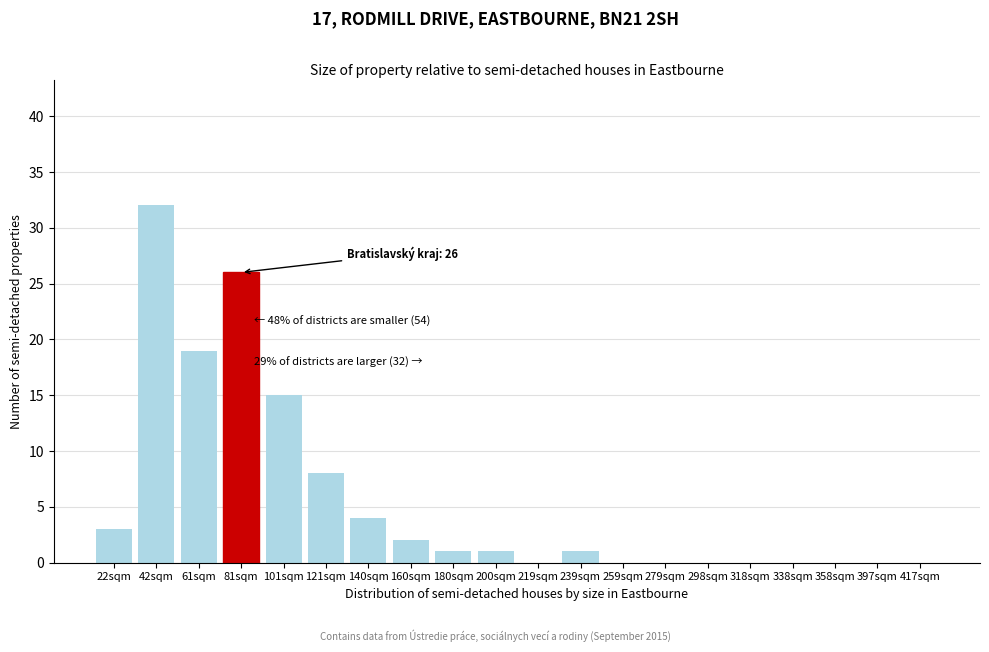

Reading left to right, extract all data points from this chart.

22sqm=3	42sqm=32	61sqm=19	81sqm=26	101sqm=15	121sqm=8	140sqm=4	160sqm=2	180sqm=1	200sqm=1	219sqm=0	239sqm=1	259sqm=0	279sqm=0	298sqm=0	318sqm=0	338sqm=0	358sqm=0	397sqm=0	417sqm=0